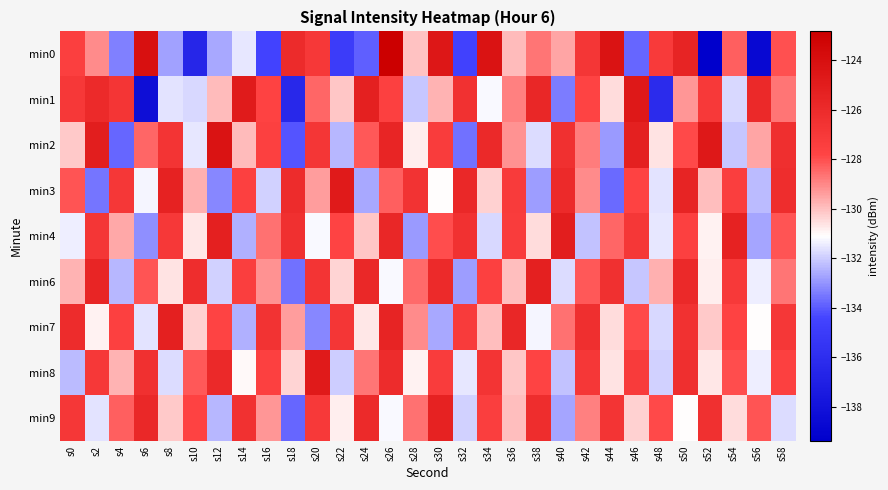

Reading left to right, extract all data points from this chart.

min0: s0=-127.4	s2=-129.1	s4=-133.3	s6=-124.1	s8=-132.8	s10=-136.5	s12=-132.6	s14=-131.5	s16=-134.5	s18=-126.0	s20=-127.0	s22=-134.9	s24=-133.9	s26=-122.8	s28=-130.0	s30=-124.6	s32=-134.6	s34=-124.3	s36=-129.9	s38=-128.7	s40=-129.5	s42=-126.8	s44=-124.3	s46=-133.8	s48=-127.1	s50=-125.5	s52=-139.4	s54=-128.3	s56=-138.7	s58=-128.1
min1: s0=-127.0	s2=-126.0	s4=-126.7	s6=-138.3	s8=-131.6	s10=-131.8	s12=-129.9	s14=-124.9	s16=-127.7	s18=-136.4	s20=-128.4	s22=-130.1	s24=-125.3	s26=-127.6	s28=-132.1	s30=-129.8	s32=-126.5	s34=-131.2	s36=-128.9	s38=-125.7	s40=-133.4	s42=-127.8	s44=-130.5	s46=-124.6	s48=-136.2	s50=-129.3	s52=-127.1	s54=-131.8	s56=-125.9	s58=-128.7
min2: s0=-130.2	s2=-125.1	s4=-133.8	s6=-128.4	s8=-126.7	s10=-131.5	s12=-124.3	s14=-129.9	s16=-127.6	s18=-134.1	s20=-126.8	s22=-132.4	s24=-128.2	s26=-125.6	s28=-130.8	s30=-127.3	s32=-133.6	s34=-125.9	s36=-129.2	s38=-131.7	s40=-126.4	s42=-128.8	s44=-132.9	s46=-125.2	s48=-130.6	s50=-127.9	s52=-124.7	s54=-132.1	s56=-129.5	s58=-126.3
min3: s0=-128.1	s2=-133.5	s4=-126.9	s6=-131.3	s8=-125.4	s10=-129.7	s12=-133.2	s14=-127.5	s16=-131.9	s18=-126.1	s20=-129.4	s22=-124.8	s24=-132.6	s26=-128.3	s28=-126.6	s30=-131.1	s32=-125.8	s34=-130.3	s36=-127.2	s38=-132.8	s40=-126.0	s42=-129.1	s44=-133.7	s46=-127.7	s48=-131.6	s50=-125.5	s52=-130.0	s54=-127.4	s56=-132.3	s58=-126.2
min4: s0=-131.4	s2=-126.8	s4=-129.6	s6=-133.1	s8=-127.0	s10=-130.7	s12=-125.3	s14=-132.5	s16=-128.6	s18=-126.4	s20=-131.2	s22=-127.8	s24=-130.1	s26=-125.7	s28=-132.9	s30=-128.0	s32=-126.5	s34=-131.8	s36=-127.3	s38=-130.5	s40=-125.1	s42=-132.2	s44=-128.4	s46=-126.9	s48=-131.5	s50=-127.6	s52=-130.9	s54=-125.4	s56=-132.7	s58=-128.1
min6: s0=-129.8	s2=-125.6	s4=-132.4	s6=-128.1	s8=-130.6	s10=-126.2	s12=-131.9	s14=-127.4	s16=-129.2	s18=-133.6	s20=-126.7	s22=-130.4	s24=-125.8	s26=-131.2	s28=-128.5	s30=-126.0	s32=-132.8	s34=-127.6	s36=-130.0	s38=-125.3	s40=-131.7	s42=-128.2	s44=-126.4	s46=-132.1	s48=-129.7	s50=-125.9	s52=-130.8	s54=-127.1	s56=-131.4	s58=-128.7
min7: s0=-126.1	s2=-130.9	s4=-127.5	s6=-131.6	s8=-125.2	s10=-130.3	s12=-127.8	s14=-132.5	s16=-126.6	s18=-129.4	s20=-133.2	s22=-126.8	s24=-130.7	s26=-125.5	s28=-129.1	s30=-132.6	s32=-127.2	s34=-130.0	s36=-125.7	s38=-131.3	s40=-128.6	s42=-126.3	s44=-130.5	s46=-127.9	s48=-131.8	s50=-126.5	s52=-130.2	s54=-127.7	s56=-131.1	s58=-126.9
min8: s0=-132.3	s2=-127.0	s4=-129.8	s6=-126.4	s8=-131.7	s10=-128.2	s12=-125.9	s14=-131.0	s16=-127.6	s18=-130.4	s20=-124.8	s22=-132.0	s24=-128.7	s26=-126.1	s28=-130.9	s30=-127.3	s32=-131.5	s34=-126.7	s36=-130.1	s38=-127.8	s40=-132.2	s42=-126.9	s44=-130.6	s46=-127.2	s48=-131.9	s50=-126.3	s52=-130.7	s54=-128.0	s56=-131.4	s58=-127.5
min9: s0=-126.9	s2=-131.6	s4=-128.3	s6=-125.8	s8=-130.2	s10=-127.7	s12=-132.4	s14=-126.5	s16=-129.3	s18=-133.8	s20=-127.1	s22=-130.8	s24=-126.0	s26=-131.2	s28=-128.6	s30=-125.4	s32=-131.9	s34=-127.4	s36=-130.0	s38=-126.2	s40=-132.7	s42=-128.9	s44=-126.7	s46=-130.3	s48=-127.9	s50=-131.1	s52=-126.4	s54=-130.5	s56=-128.1	s58=-131.7